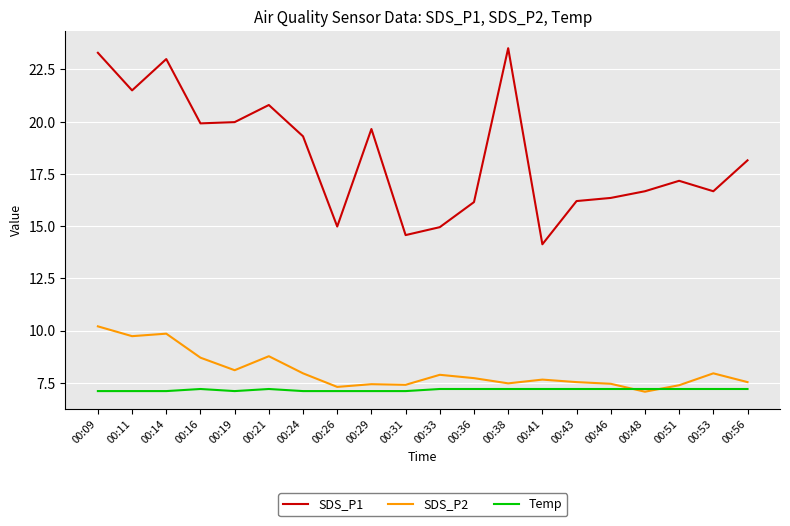

What is the average value of the SDS_P2 series?

8.1